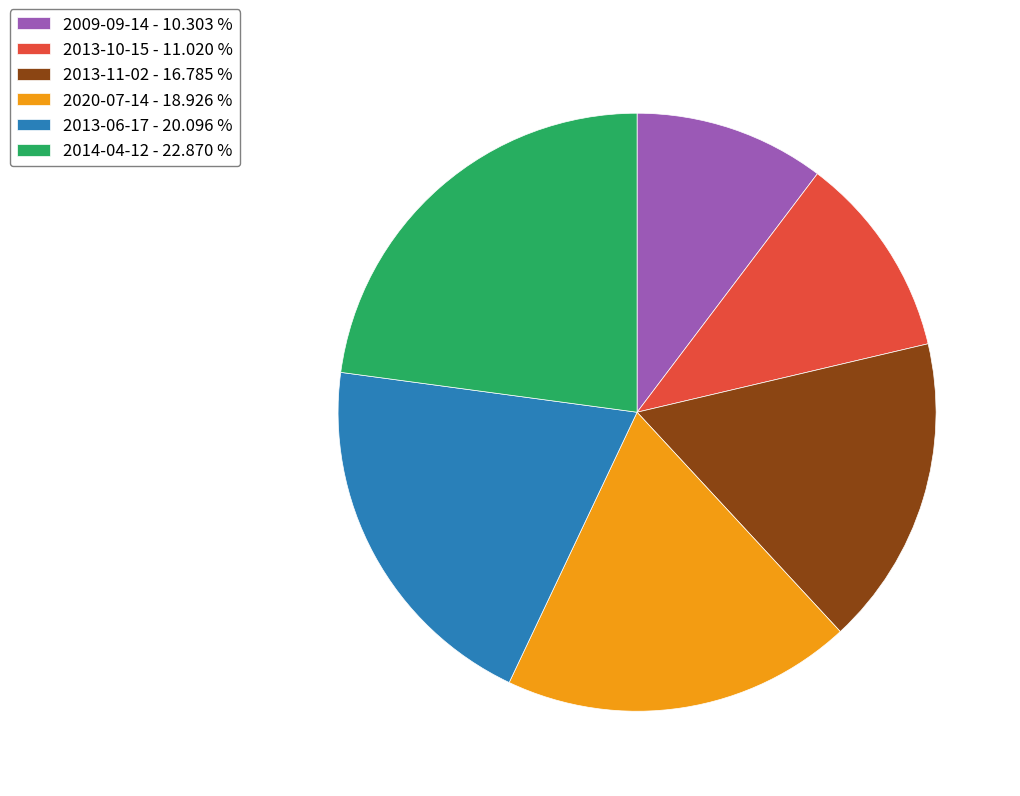

Rank the categories by value from lowest to highest.

2009-09-14, 2013-10-15, 2013-11-02, 2020-07-14, 2013-06-17, 2014-04-12